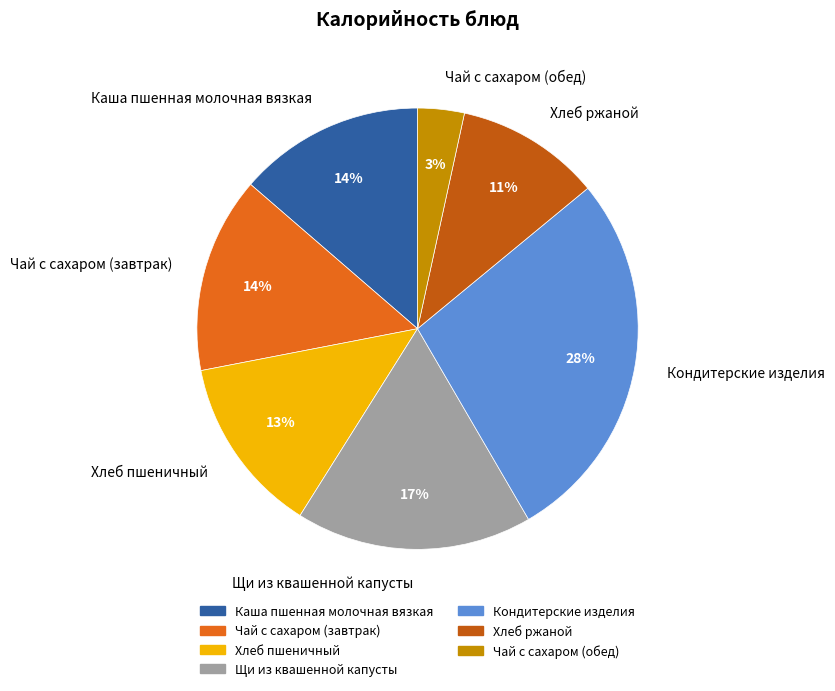

To the nearest percent, what percentage of the pie is Чай с сахаром (обед)?

3%